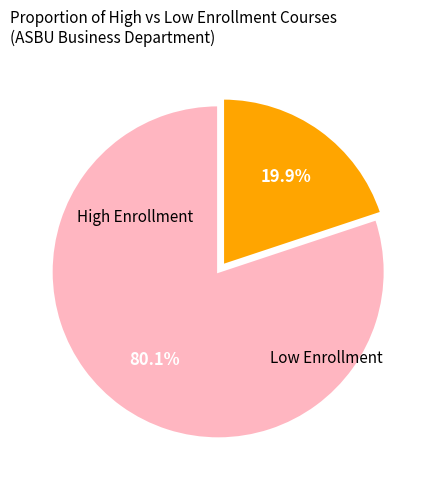

Does any single category account for the majority?

Yes